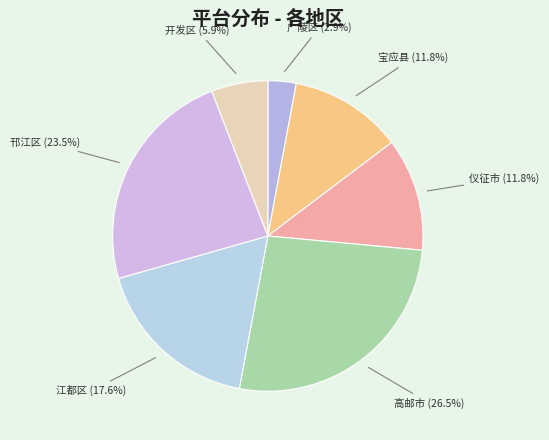

Which category has the biggest portion of the pie?

高邮市